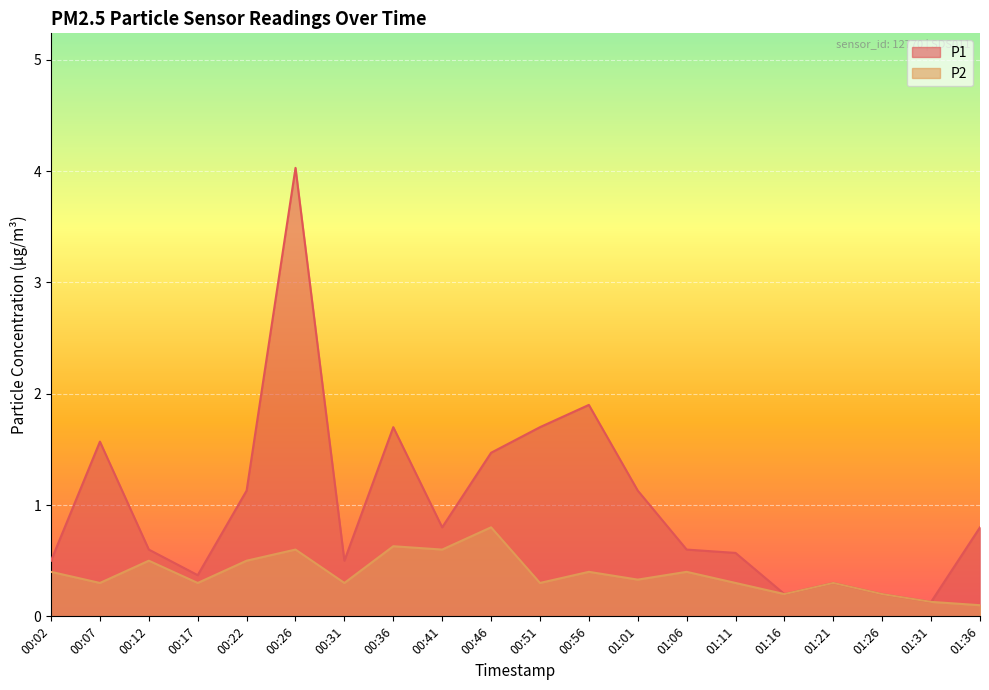

The value of P2 at 00:41 is 0.6. True or false?

True